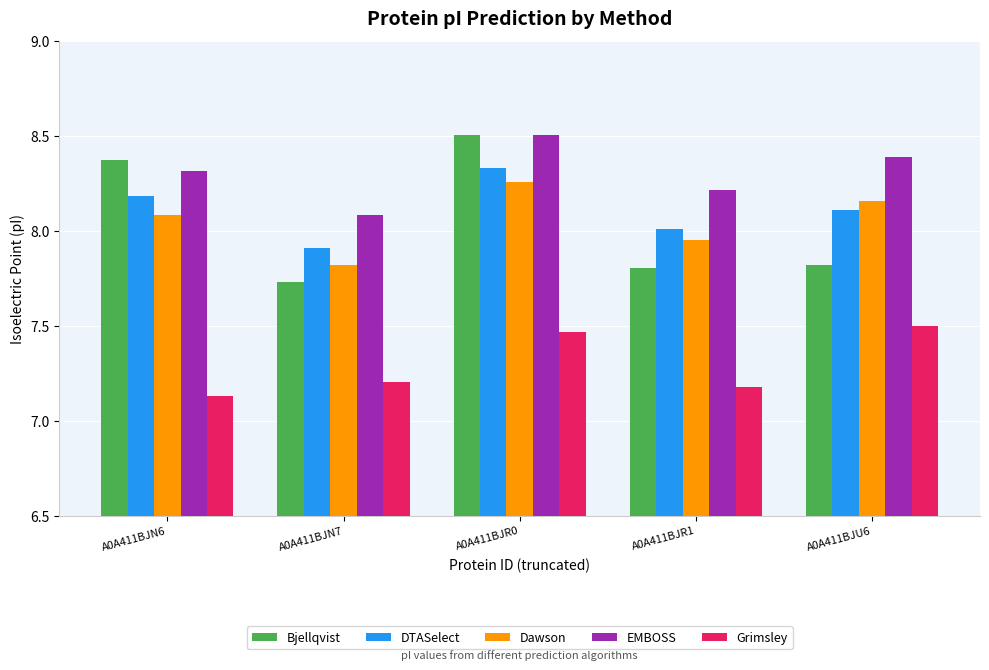

Where is DTASelect nearest to the value 8?

A0A411BJR1